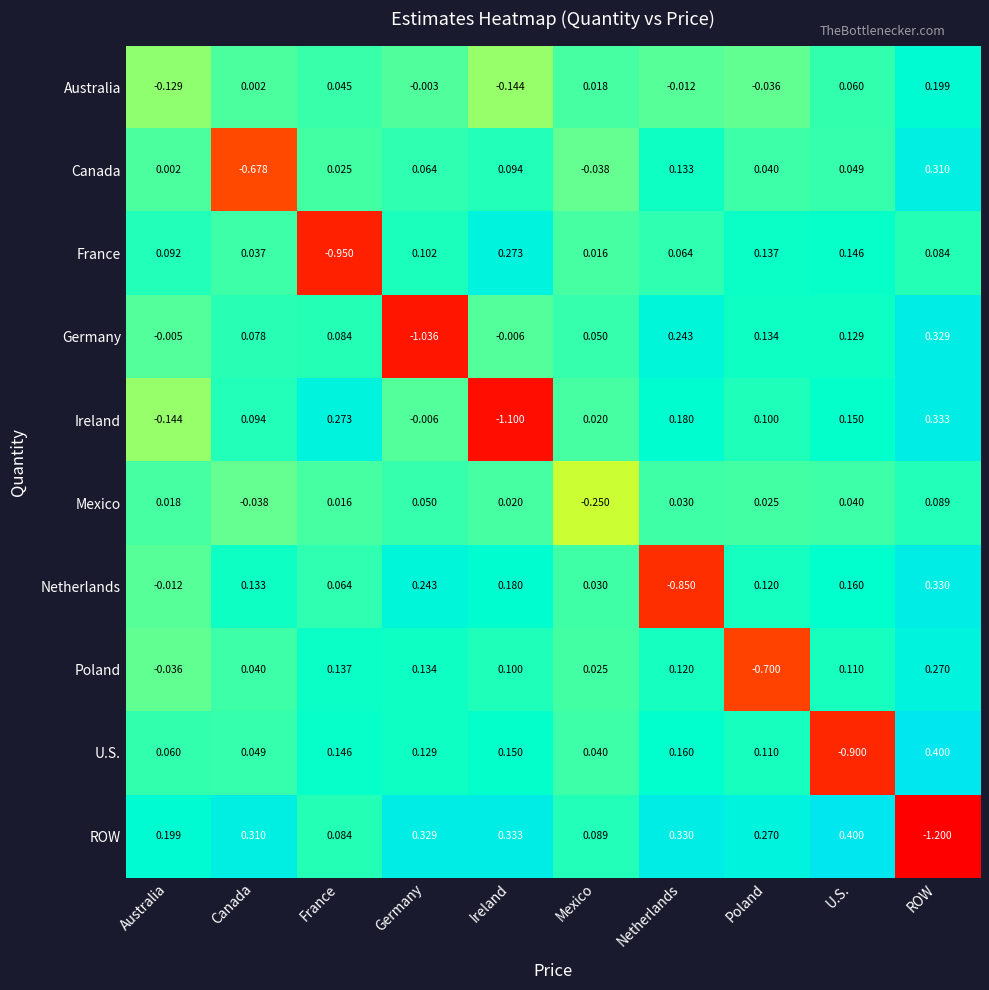

At which label is Canada closest to 0?

Australia